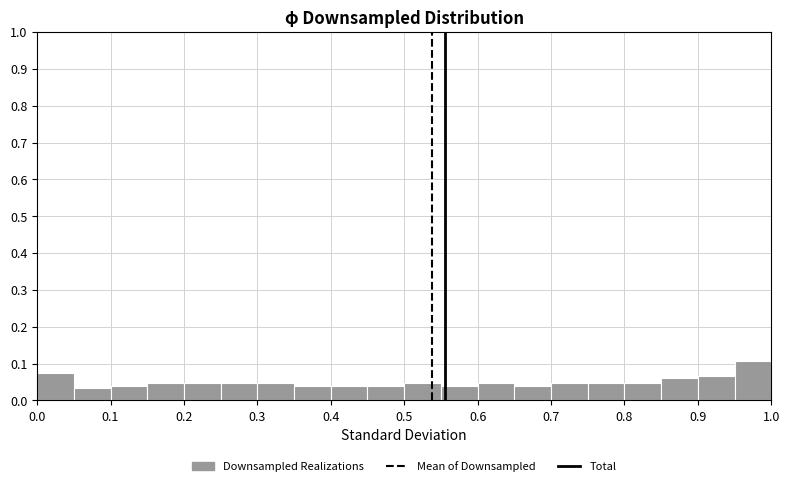

Reading left to right, list every bar in this chart as the range it spans on the x-axis followed by its height. The values are not printed on the chart, so give them approximately, as read against the axis.

0.00 to 0.05: 0.07
0.05 to 0.10: 0.03
0.10 to 0.15: 0.04
0.15 to 0.20: 0.05
0.20 to 0.25: 0.05
0.25 to 0.30: 0.05
0.30 to 0.35: 0.05
0.35 to 0.40: 0.04
0.40 to 0.45: 0.04
0.45 to 0.50: 0.04
0.50 to 0.55: 0.05
0.55 to 0.60: 0.04
0.60 to 0.65: 0.05
0.65 to 0.70: 0.04
0.70 to 0.75: 0.05
0.75 to 0.80: 0.05
0.80 to 0.85: 0.05
0.85 to 0.90: 0.06
0.90 to 0.95: 0.07
0.95 to 1.00: 0.11